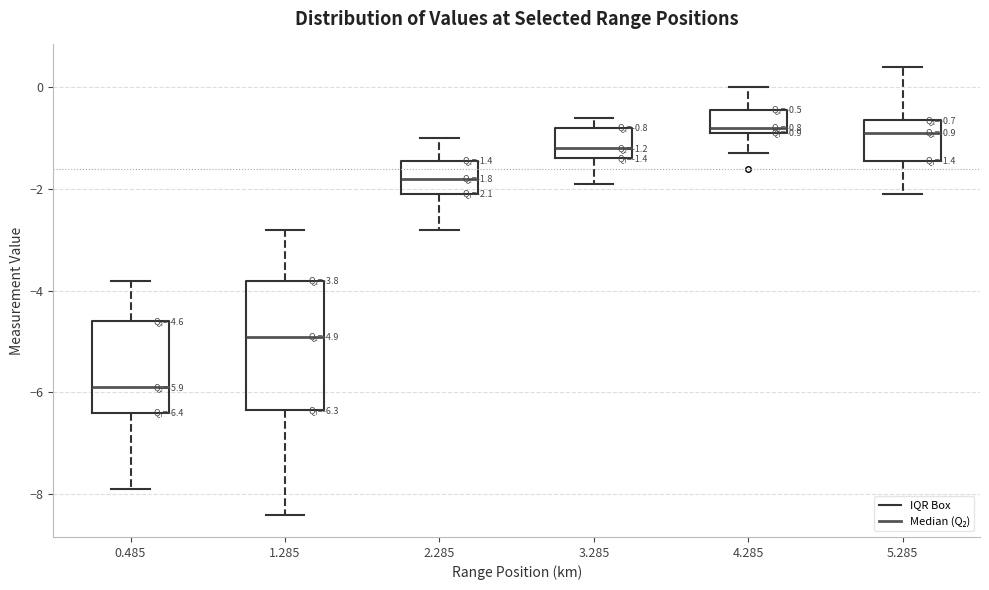

Which box is the tallest, from its lower edge to its upper edge?

1.285